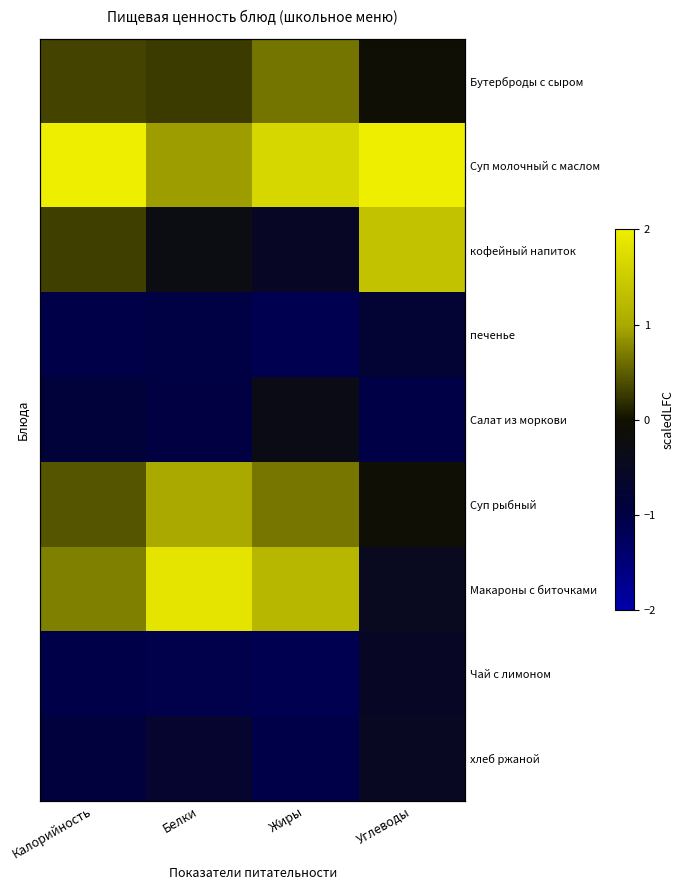

Which has a higher value, Белки or Углеводы?

Белки